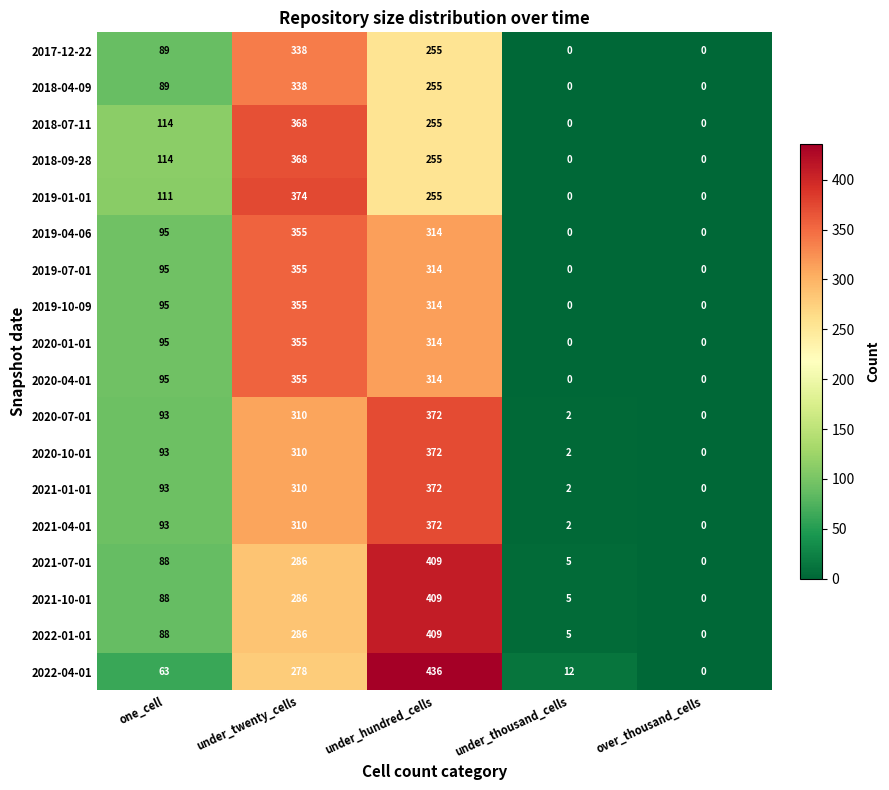

True or false: 2021-07-01 has a value of 0 at over_thousand_cells.

True